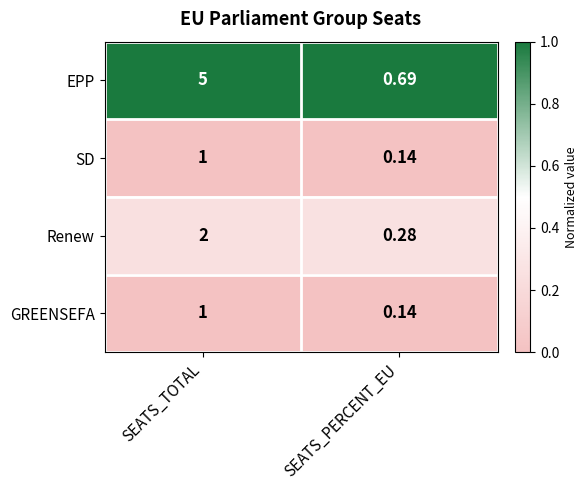

At which category does the chart reach its minimum across all series?

SEATS_PERCENT_EU